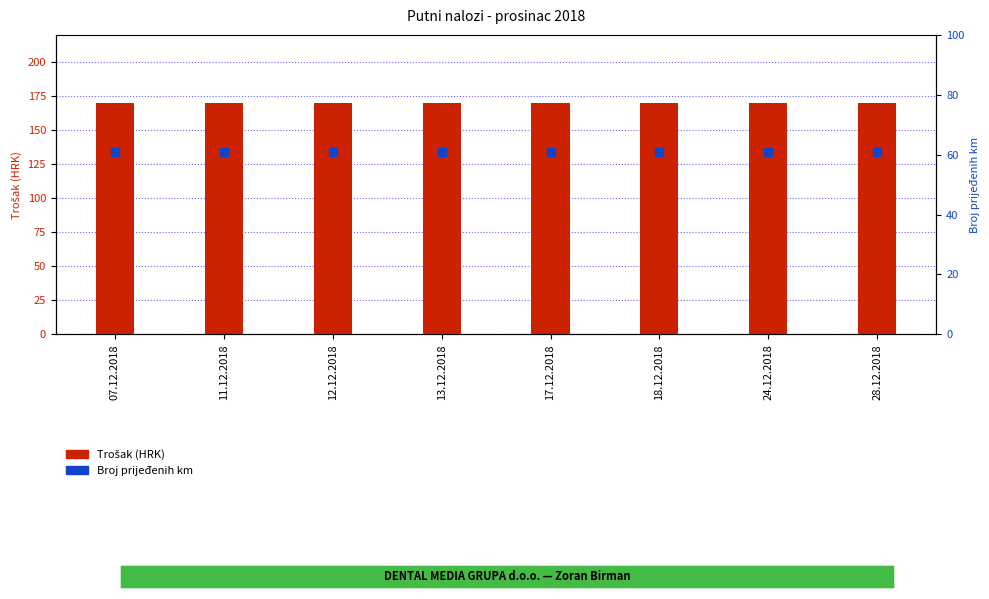

What is the total value across all series at 18.12.2018?

231